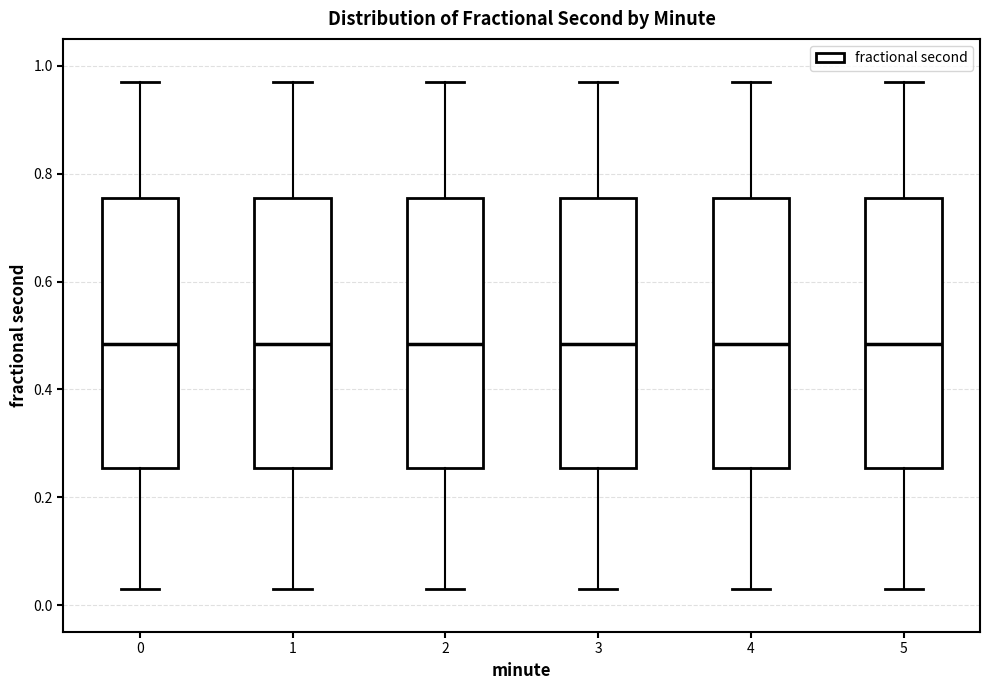

Reading left to right, transcribe this box plot: for each box, give where its median line is, the range the box spans, and where its two whiskers end, as read against the y-axis. The values are not printed on the chart, so give them approximately, as read against the axis.

0: median 0.48, box 0.26 to 0.76, whiskers 0.04 to 0.96
1: median 0.48, box 0.26 to 0.76, whiskers 0.04 to 0.96
2: median 0.48, box 0.26 to 0.76, whiskers 0.04 to 0.96
3: median 0.48, box 0.26 to 0.76, whiskers 0.04 to 0.96
4: median 0.48, box 0.26 to 0.76, whiskers 0.04 to 0.96
5: median 0.48, box 0.26 to 0.76, whiskers 0.04 to 0.96